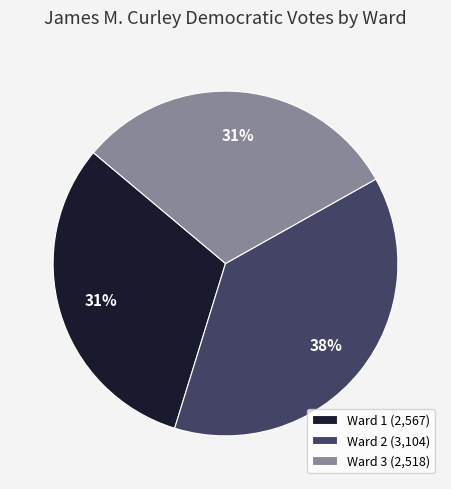

Do Ward 2 (3,104) and Ward 1 (2,567) together represent more than half of the pie?

Yes